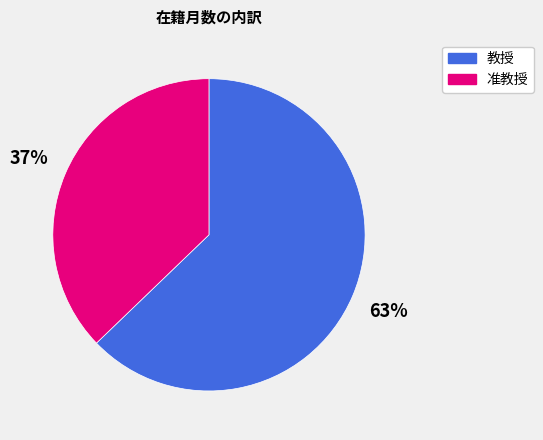

To the nearest percent, what is the average slice percentage?

50%